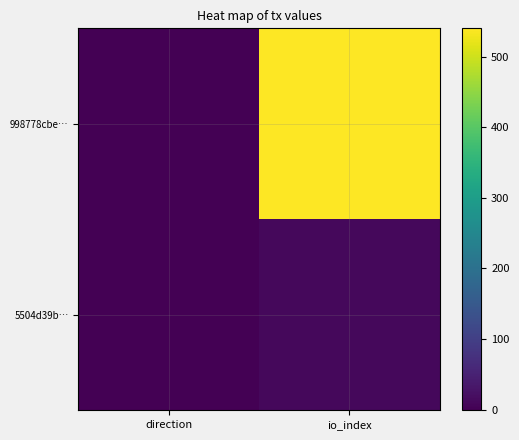

What is the minimum value shown in the chart?

-1